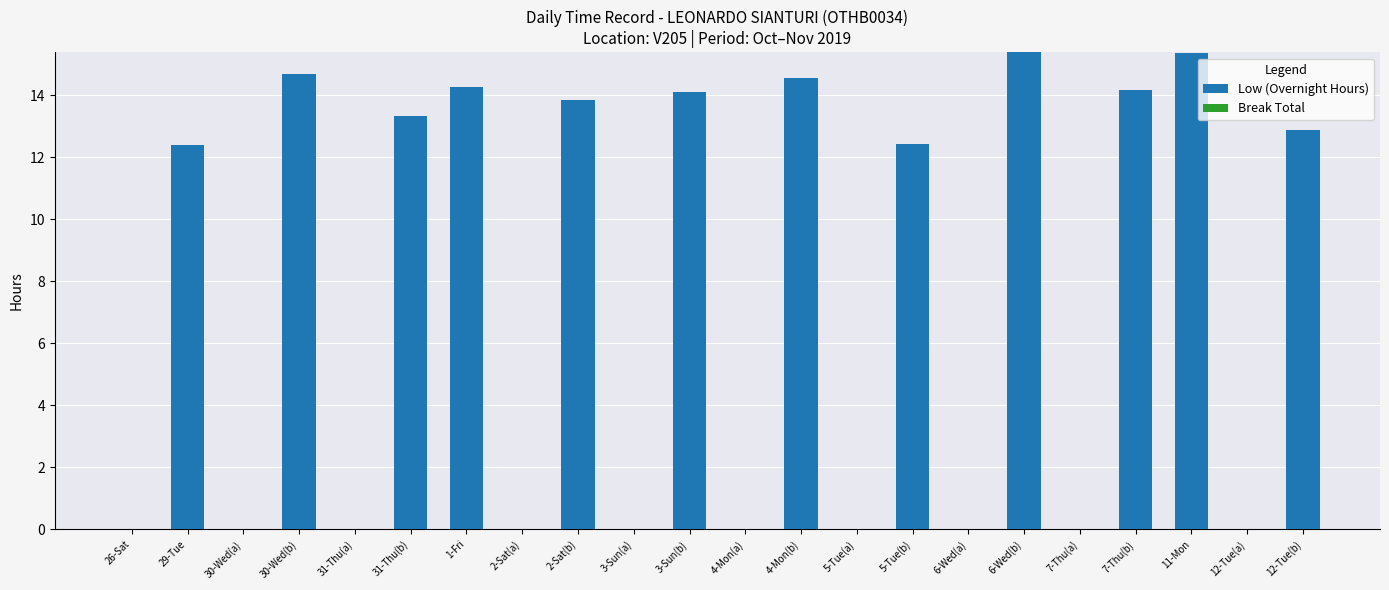

What is the greatest value displayed?

15.4